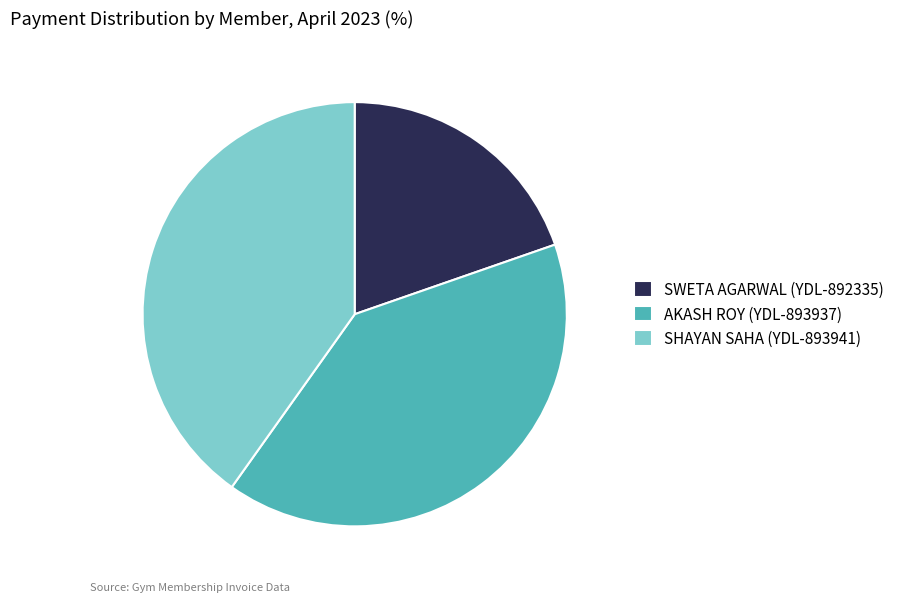

Is it true that AKASH ROY (YDL-893937) is 54% of the pie?

False